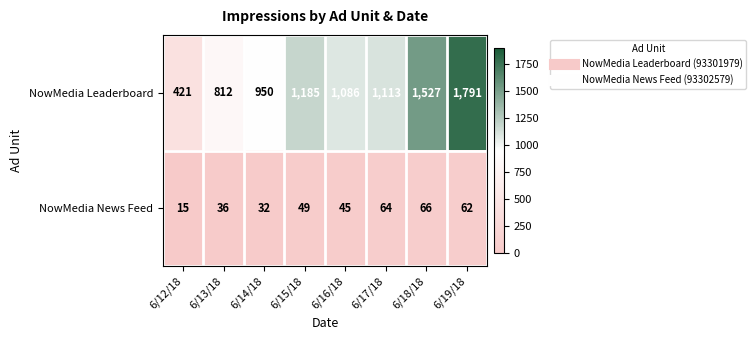

What is the spread (max minus min) of values at 6/17/18?

1049